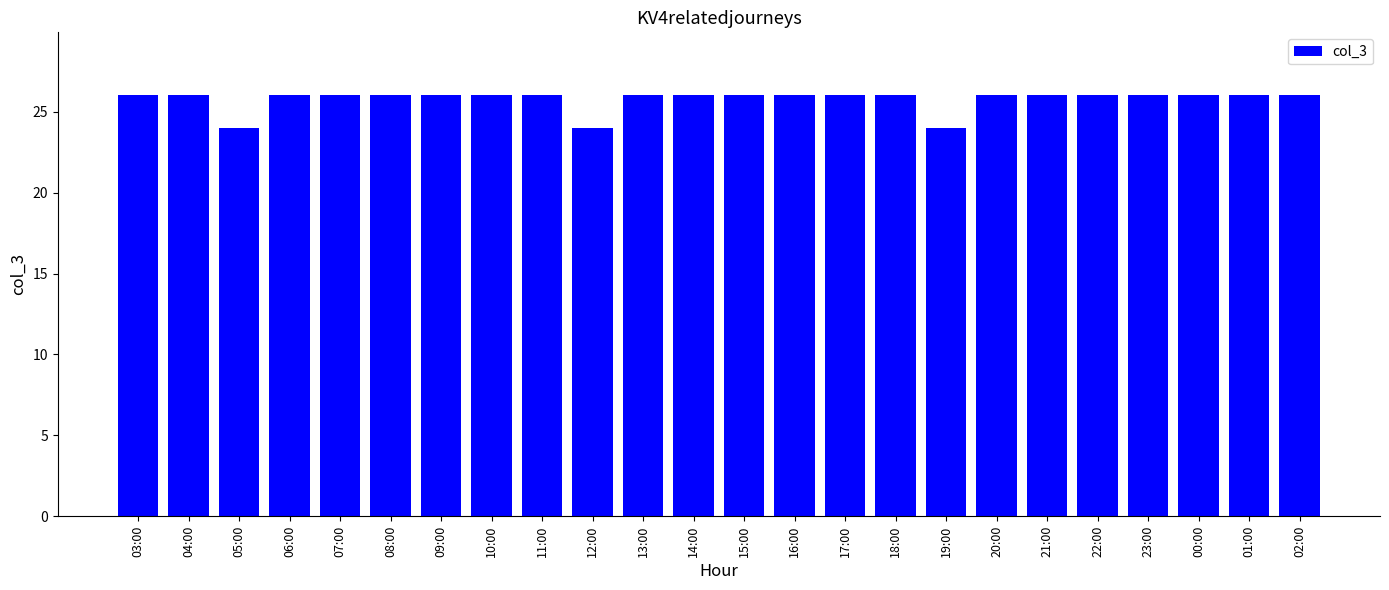

Reading right to left, list all the values displayed in this chart.

02:00=26	01:00=26	00:00=26	23:00=26	22:00=26	21:00=26	20:00=26	19:00=24	18:00=26	17:00=26	16:00=26	15:00=26	14:00=26	13:00=26	12:00=24	11:00=26	10:00=26	09:00=26	08:00=26	07:00=26	06:00=26	05:00=24	04:00=26	03:00=26